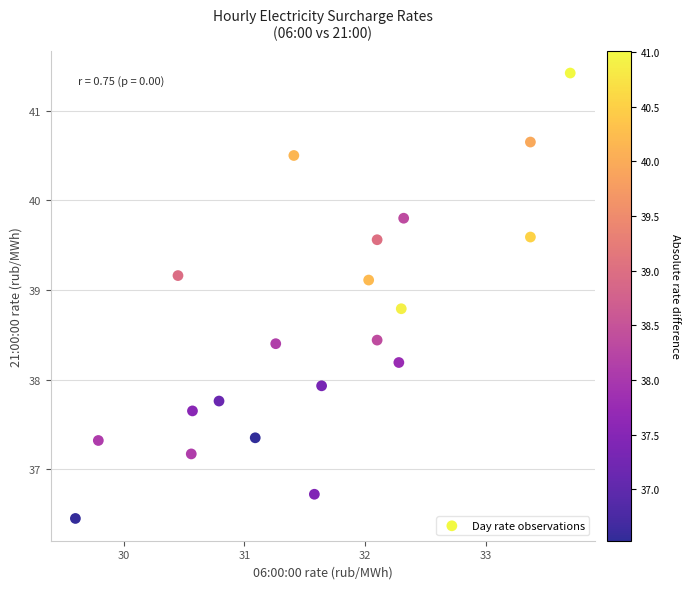

What Y value in the scatter plot is closest to 38?

37.9